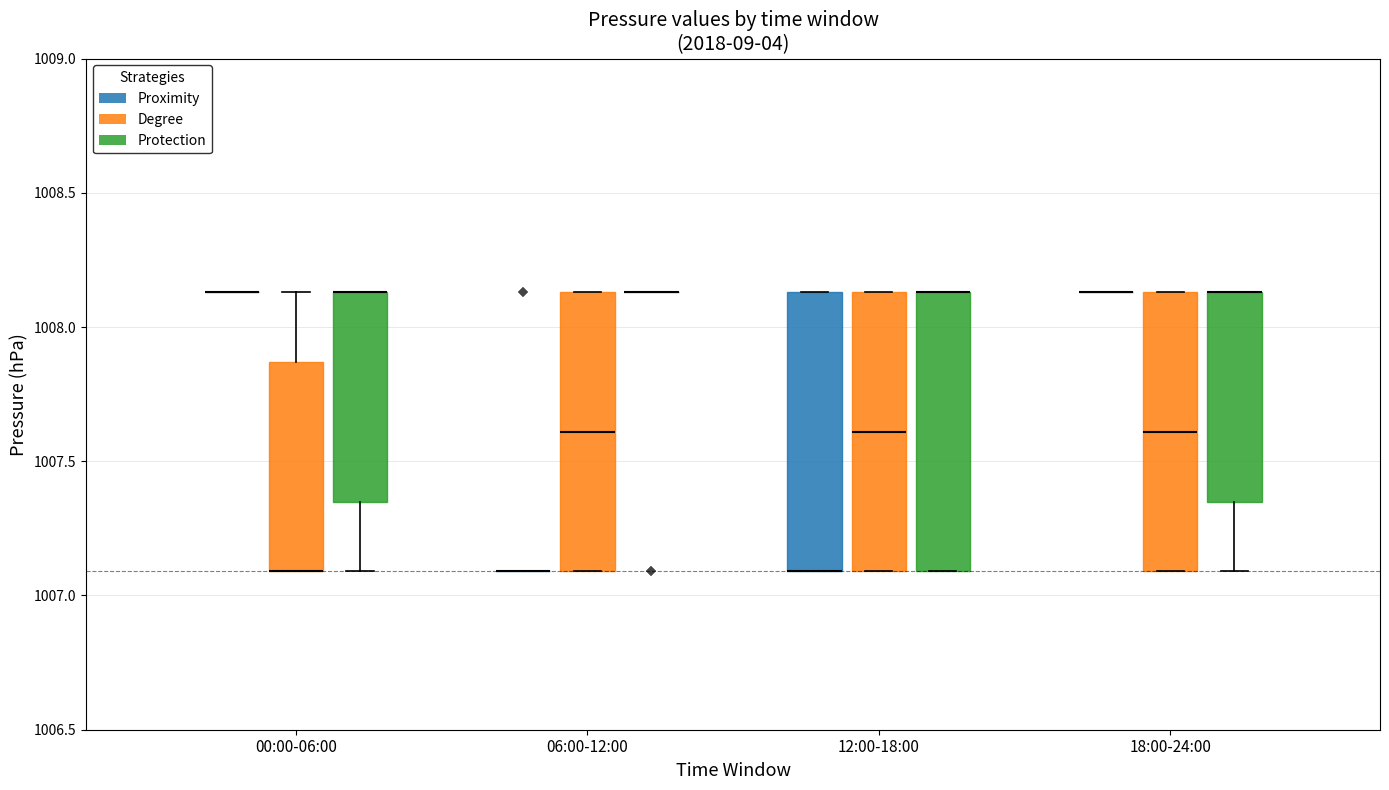

Reading left to right, transcribe this box plot: for each box, give where its median line is, the range the box spans, and where its two whiskers end, as read against the y-axis. The values are not printed on the chart, so give them approximately, as read against the axis.

00:00-06:00 (Proximity): box collapsed to a line at 1008.15, whiskers 1008.15 to 1008.15
00:00-06:00 (Degree): median 1007.10 (drawn on the box's lower edge), box 1007.10 to 1007.85, whiskers 1007.10 to 1008.15
00:00-06:00 (Protection): median 1008.15 (drawn on the box's upper edge), box 1007.35 to 1008.15, whiskers 1007.10 to 1008.15
06:00-12:00 (Proximity): box collapsed to a line at 1007.10, whiskers 1007.10 to 1007.10
06:00-12:00 (Degree): median 1007.60, box 1007.10 to 1008.15, whiskers 1007.10 to 1008.15
06:00-12:00 (Protection): box collapsed to a line at 1008.15, whiskers 1008.15 to 1008.15
12:00-18:00 (Proximity): median 1007.10 (drawn on the box's lower edge), box 1007.10 to 1008.15, whiskers 1007.10 to 1008.15
12:00-18:00 (Degree): median 1007.60, box 1007.10 to 1008.15, whiskers 1007.10 to 1008.15
12:00-18:00 (Protection): median 1008.15 (drawn on the box's upper edge), box 1007.10 to 1008.15, whiskers 1007.10 to 1008.15
18:00-24:00 (Proximity): box collapsed to a line at 1008.15, whiskers 1008.15 to 1008.15
18:00-24:00 (Degree): median 1007.60, box 1007.10 to 1008.15, whiskers 1007.10 to 1008.15
18:00-24:00 (Protection): median 1008.15 (drawn on the box's upper edge), box 1007.35 to 1008.15, whiskers 1007.10 to 1008.15